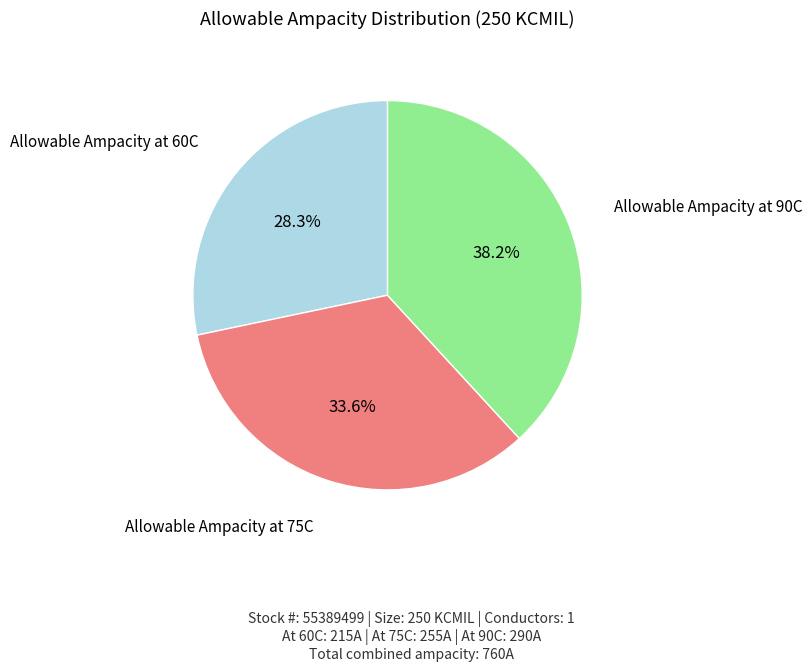

Is there a majority slice in this chart?

No